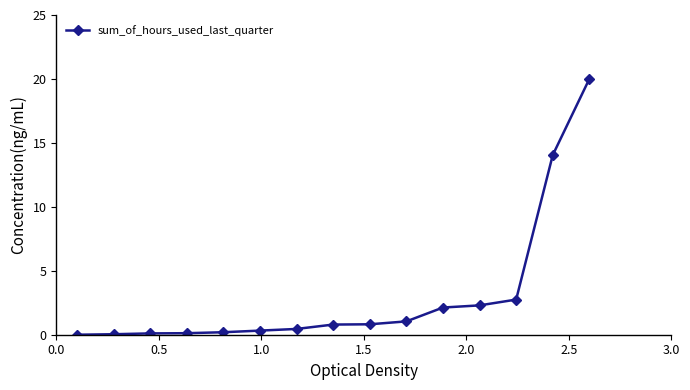

What is the value of the 8th point from the left?

0.8